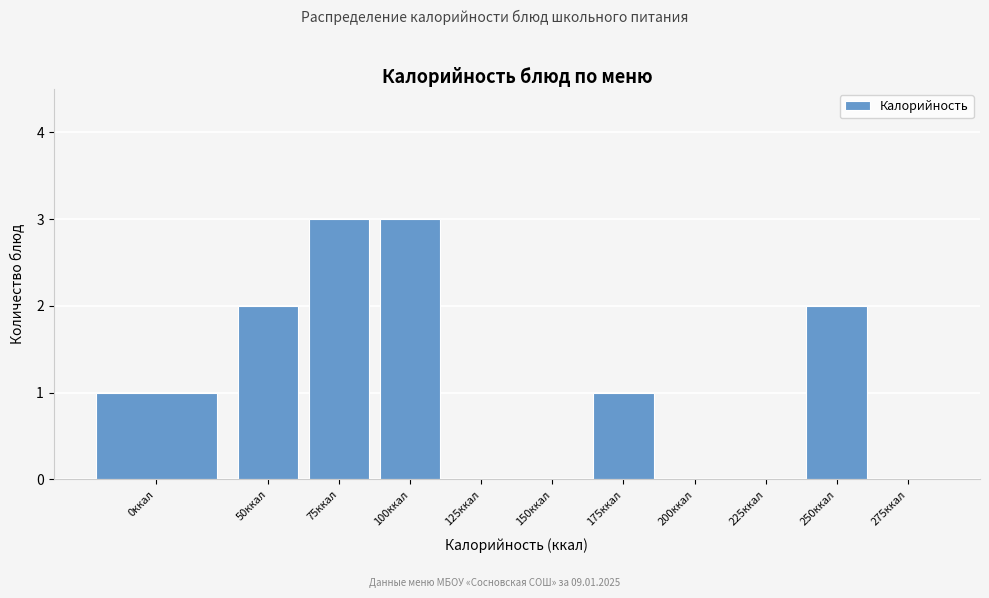

Reading left to right, what are all the values shown in this chart?

0ккал=1	50ккал=2	75ккал=3	100ккал=3	125ккал=0	150ккал=0	175ккал=1	200ккал=0	225ккал=0	250ккал=2	275ккал=0